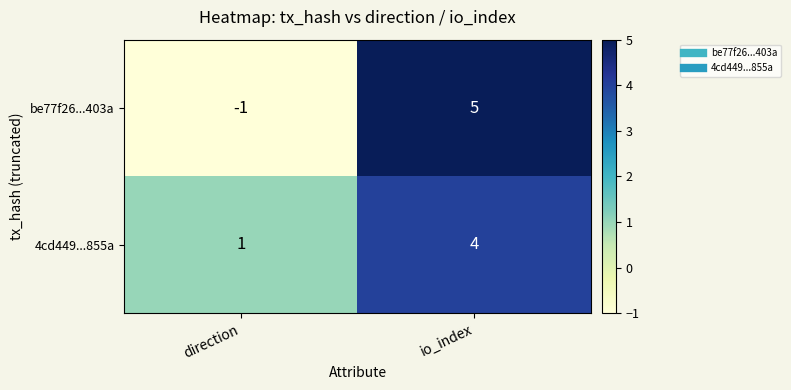

What is the difference between the maximum and minimum values in the be77f26...403a series?

6